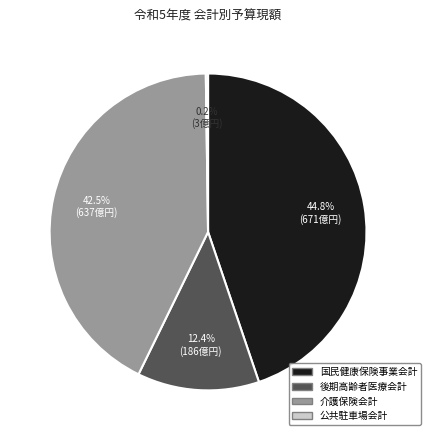

Between 後期高齢者医療会計 and 介護保険会計, which is larger?

介護保険会計